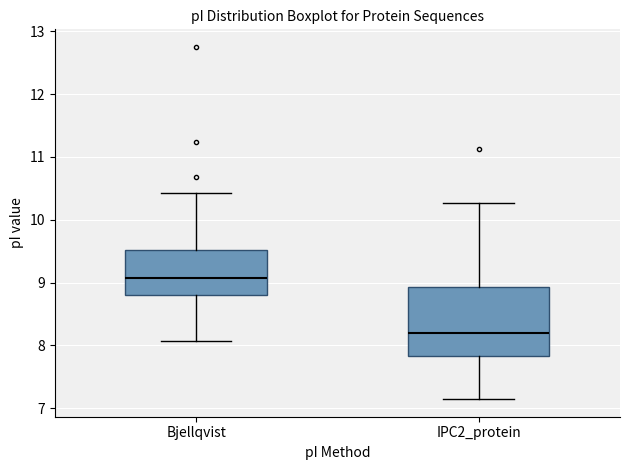

Comparing the boxes themselves (not the whiskers), which one is the tallest?

IPC2_protein